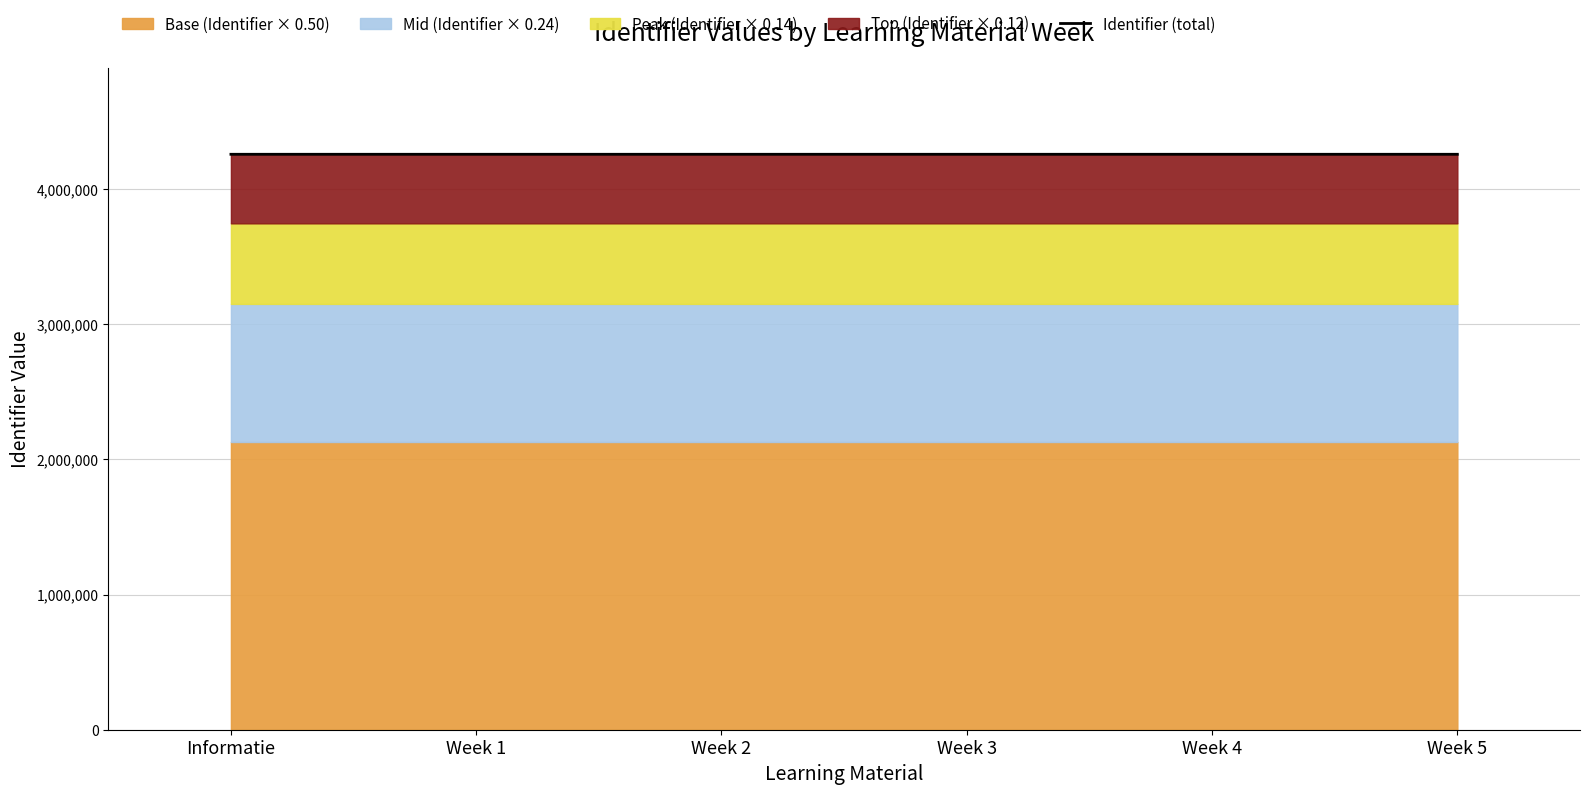

What is the maximum value shown in the chart?

4255817